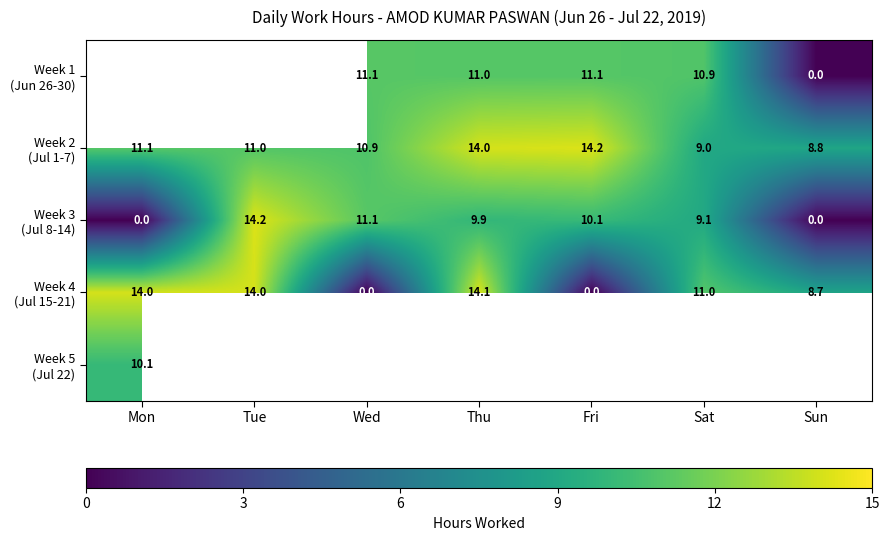

Where is Week 3 (Jul 8-14) nearest to the value 7?

Sat